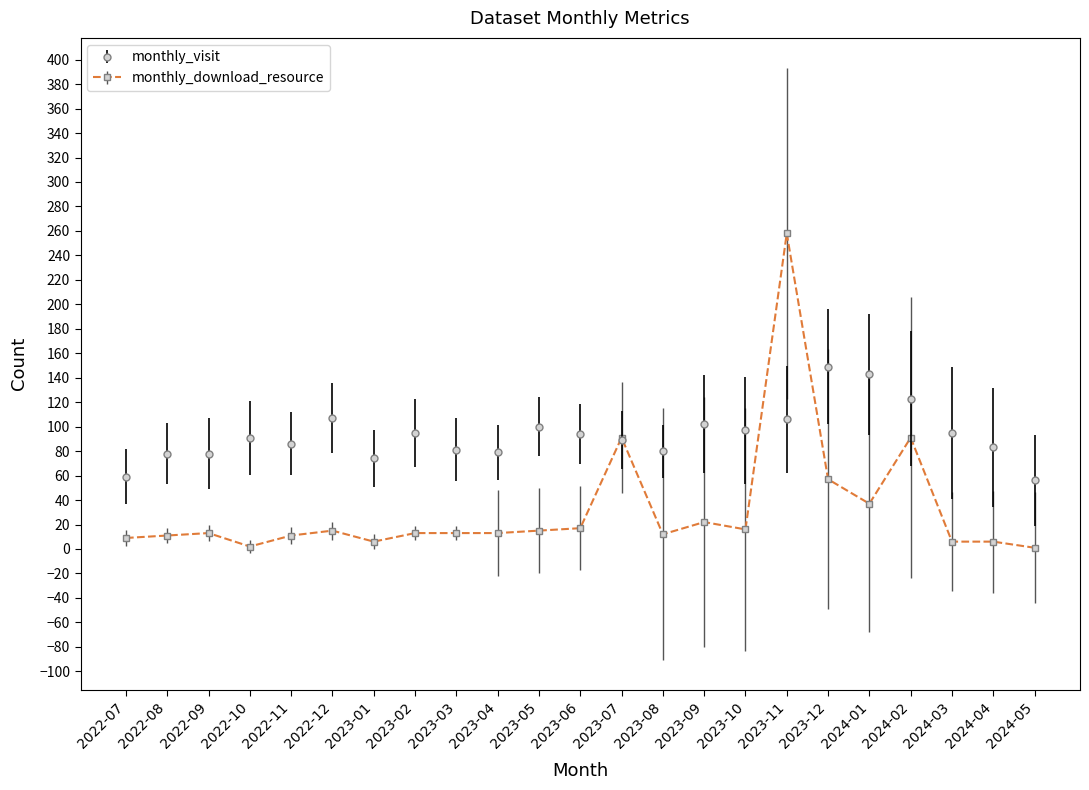

Rank the series at 2023-12 from highest to lowest value.

monthly_visit, monthly_download_resource